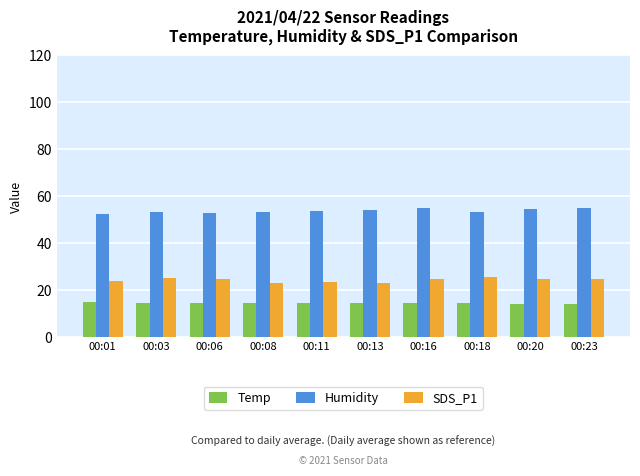

What is the greatest value displayed?

54.9